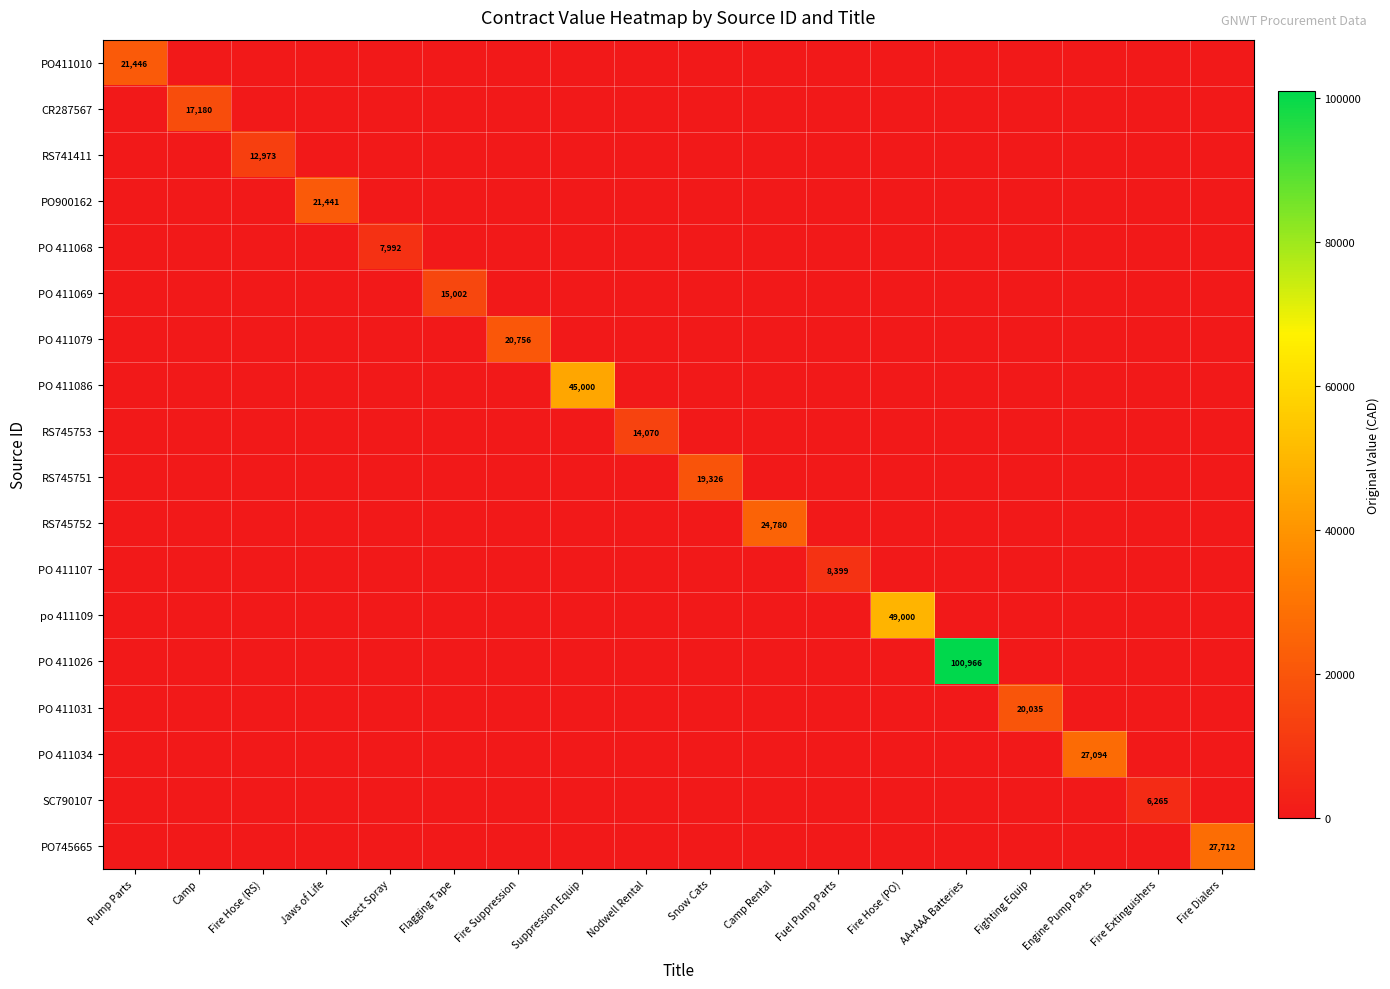

True or false: PO 411026 has a value of 100965.6 at AA+AAA Batteries.

True